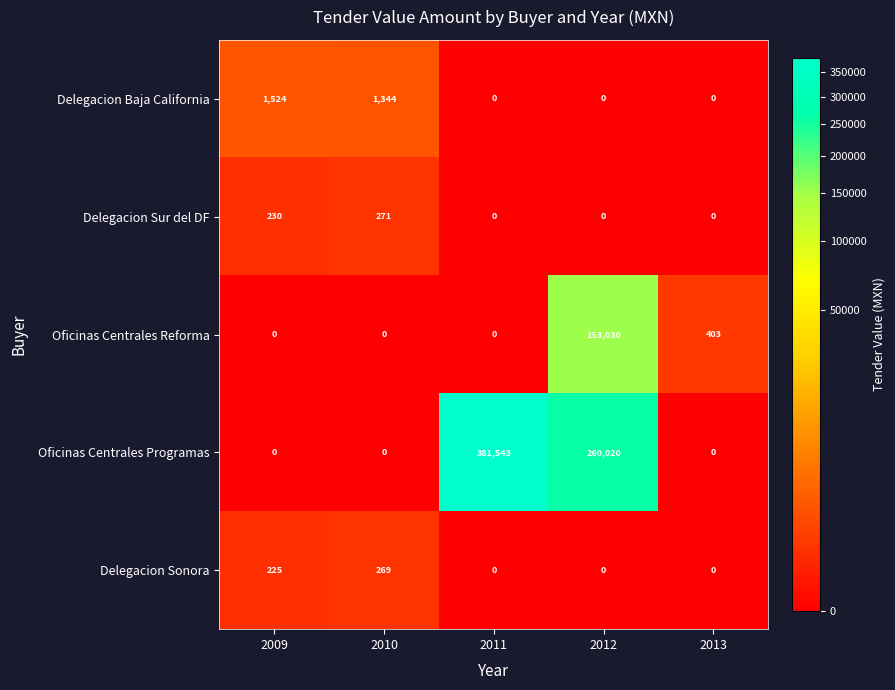

What is the total value across all series at 2011?

381543